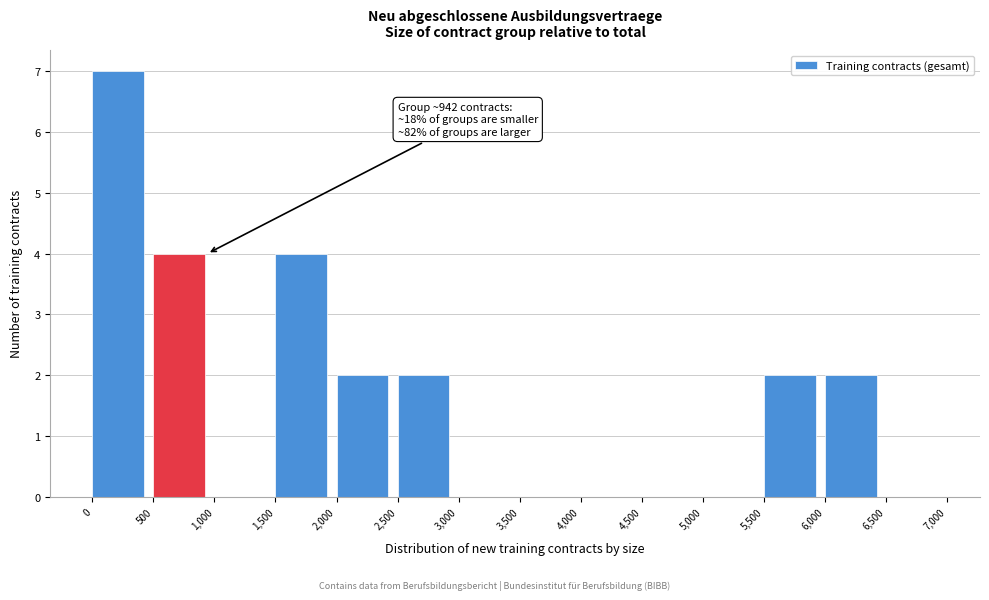

Over which range of the x-axis is the bar tallest?

0 to 500